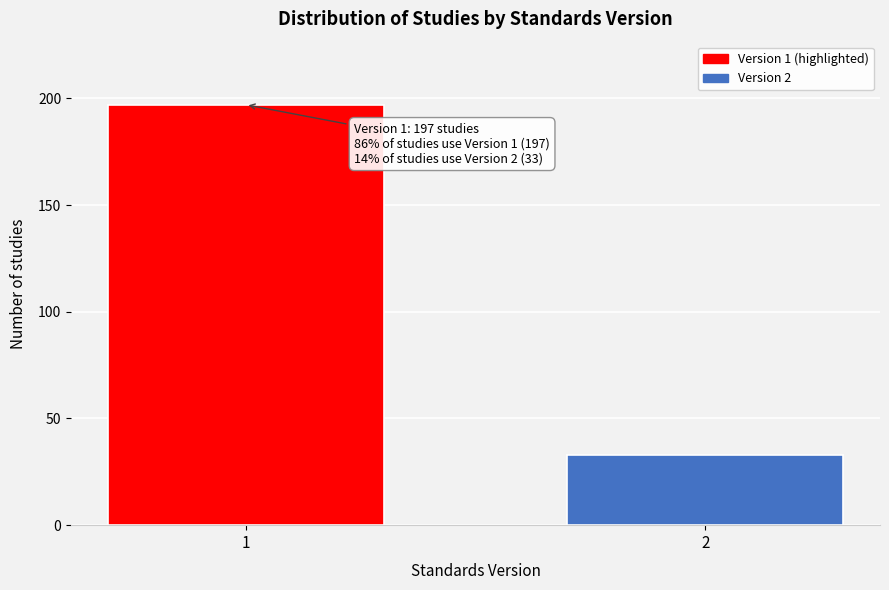

Reading right to left, list all the values displayed in this chart.

33	197